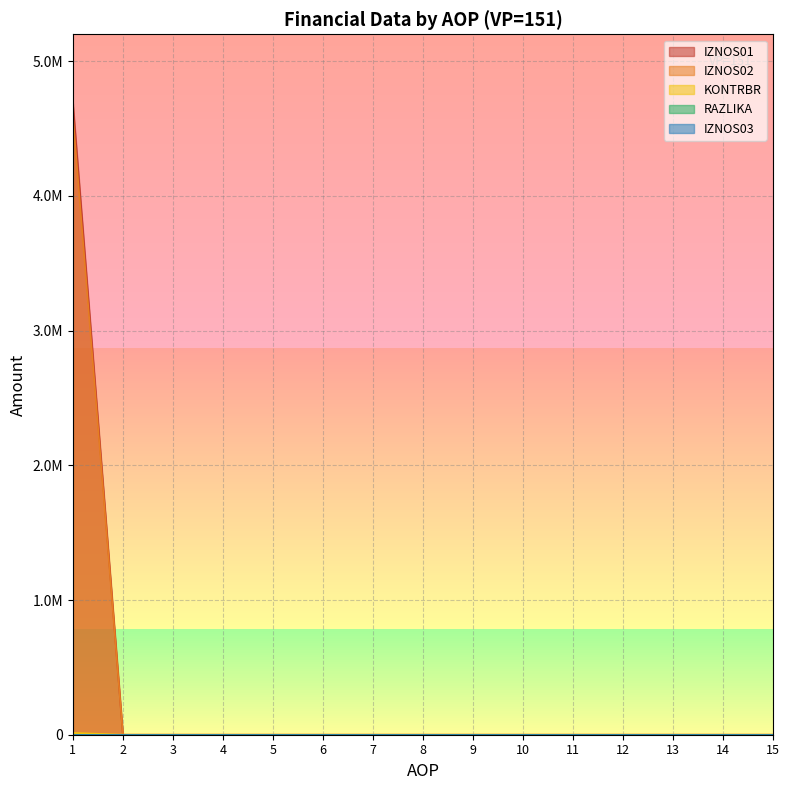

True or false: KONTRBR and IZNOS02 intersect in this chart.

False